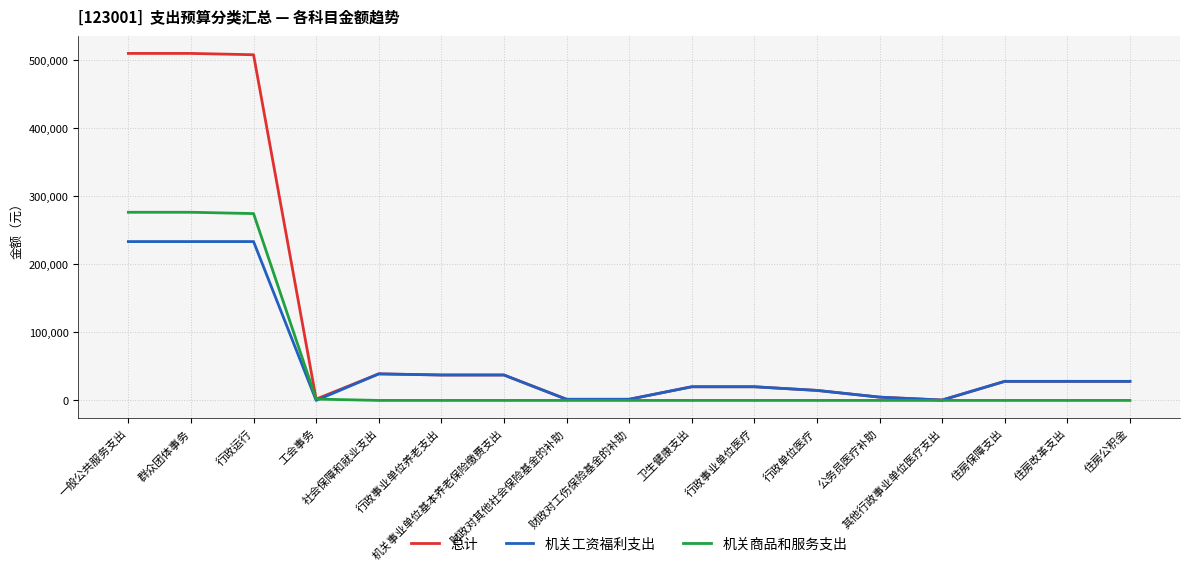

What is the total value across all series at 其他行政事业单位医疗支出?

1080.0